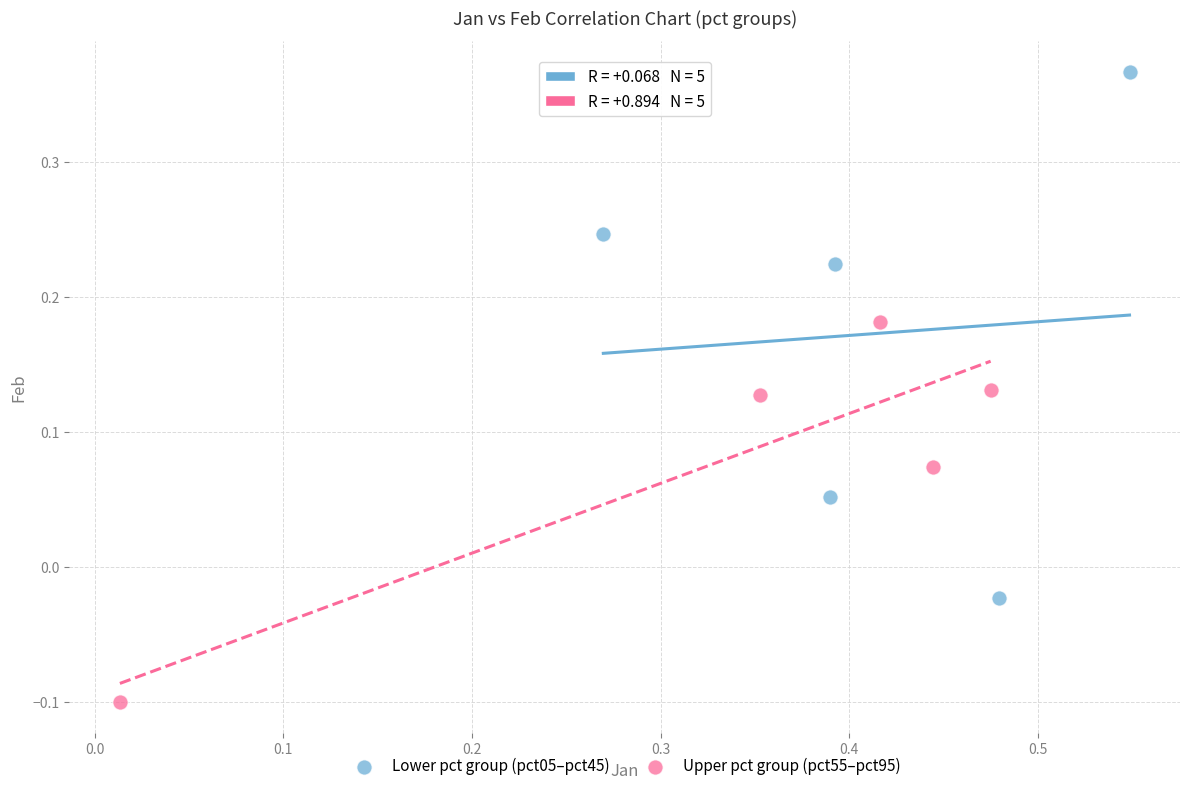

Which series has the largest Y range (max minus min)?

Lower pct group (pct05–pct45)